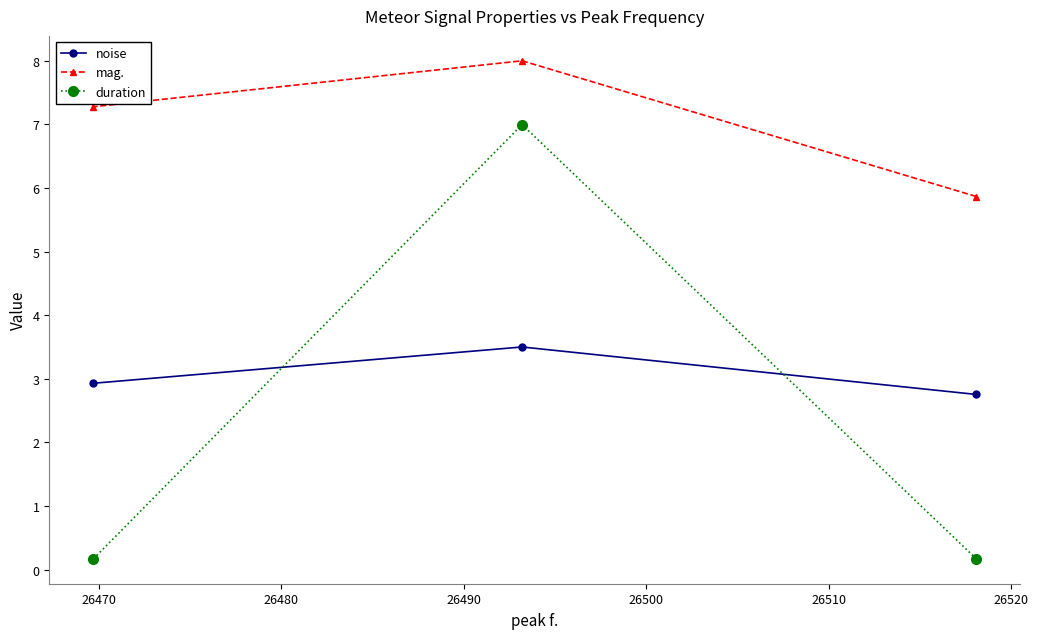

What is the difference between the maximum and minimum values in the mag. series?

2.1